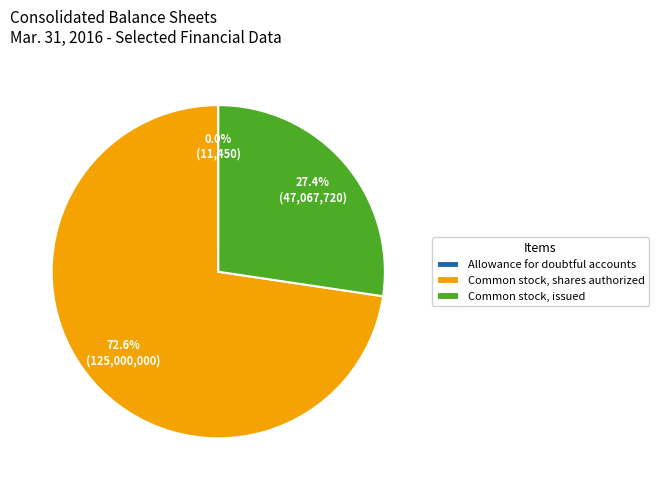

To the nearest percent, what is the difference between the largest and smallest slice percentages?

73%